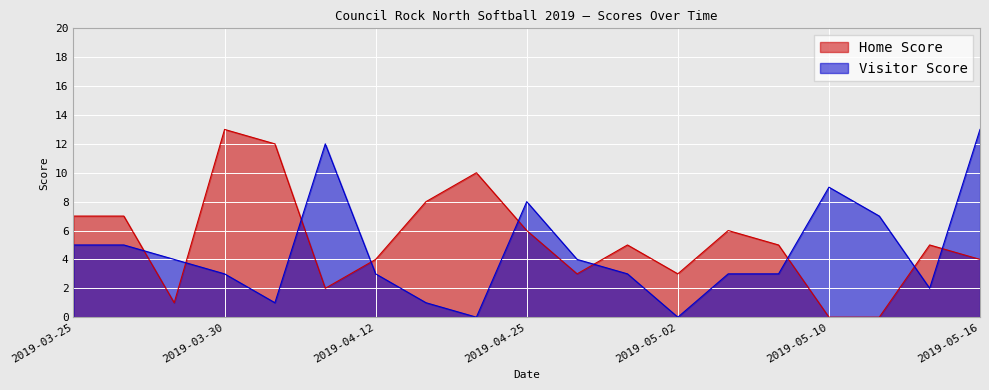

At which category is the sum across all series the highest?

2019-05-16